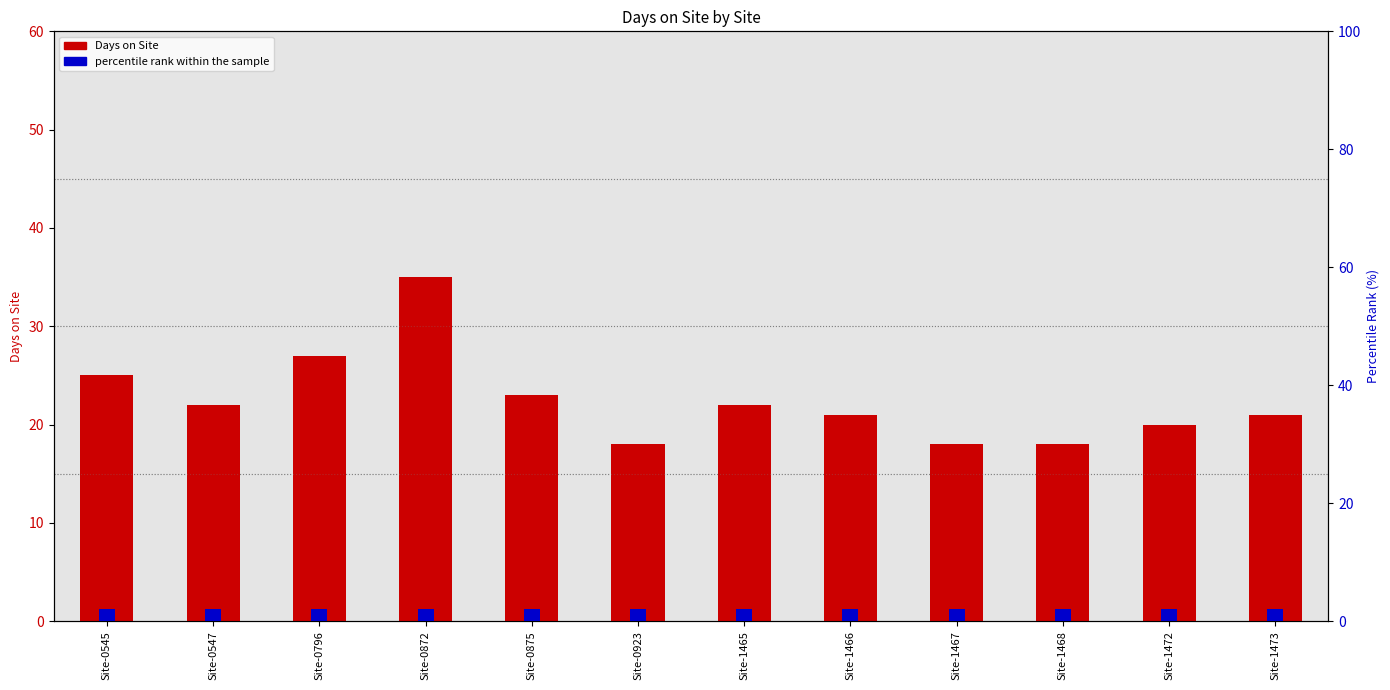

List the labels in order of percentile rank within the sample value, largest first.

Site-0545, Site-0547, Site-0796, Site-0872, Site-0875, Site-0923, Site-1465, Site-1466, Site-1467, Site-1468, Site-1472, Site-1473